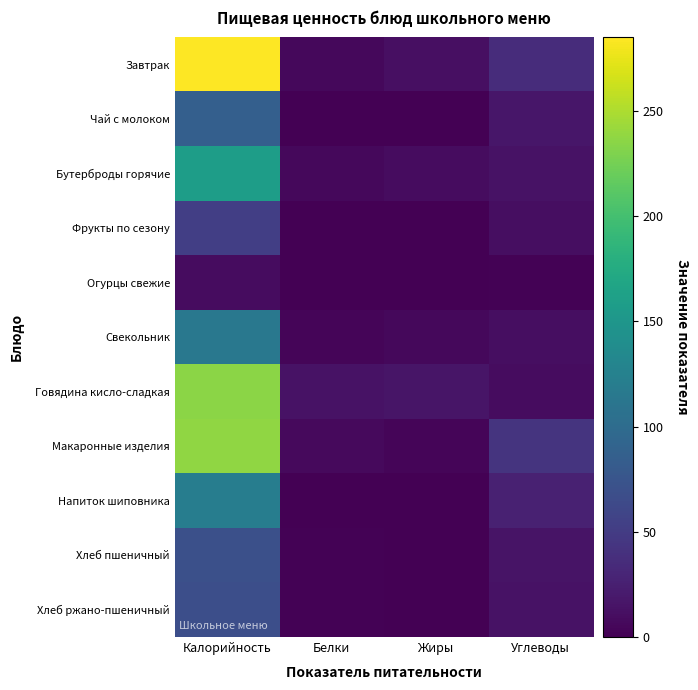

What is the difference between the highest and lowest values at Углеводы?

41.0